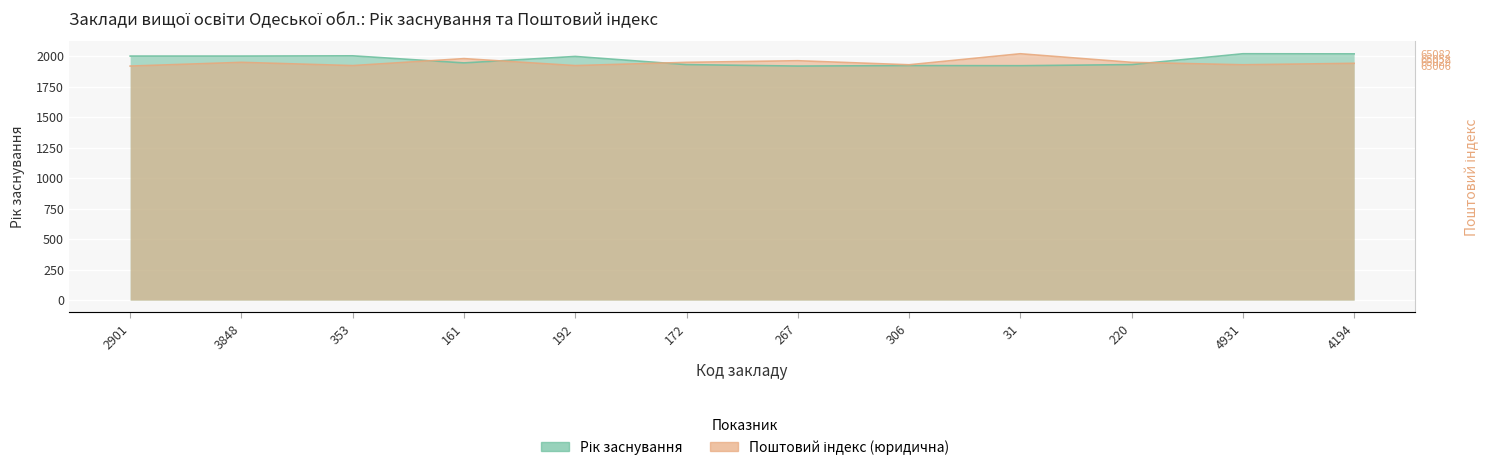

At how many categories does at least one series exceed 1918?

12